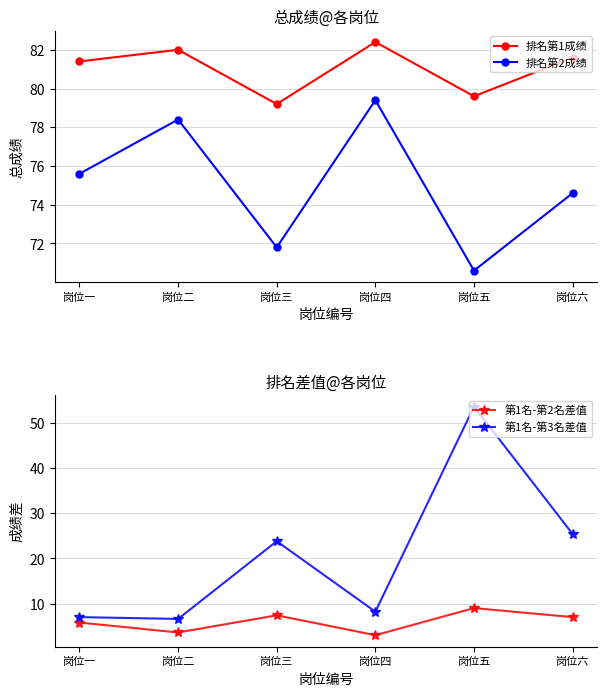

How many interior local peaks does the 排名第1成绩 series have?

2